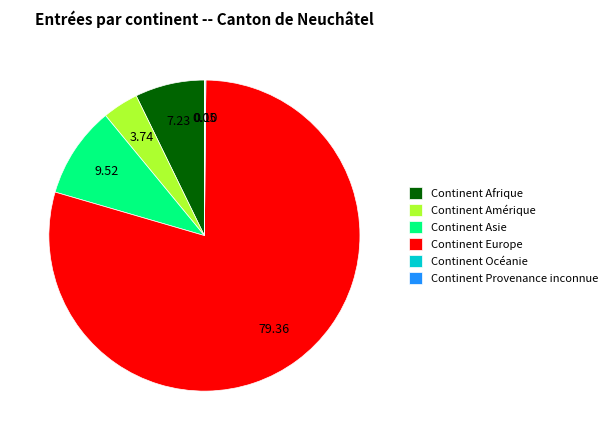

Approximately how many times larger is the value at Continent Amérique compared to Continent Asie?

0.4